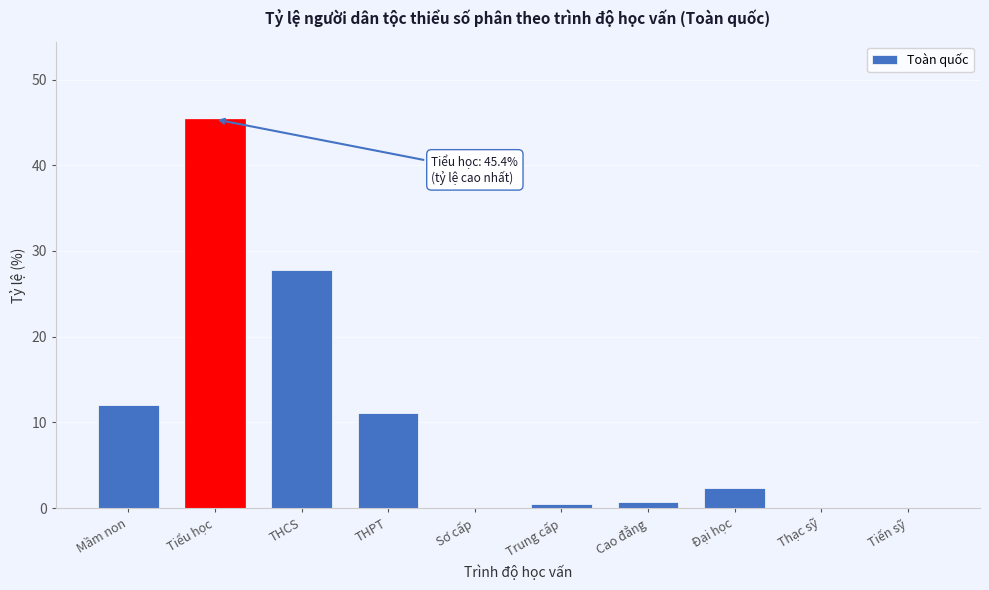

At which category does the chart reach its peak across all series?

Tiểu học